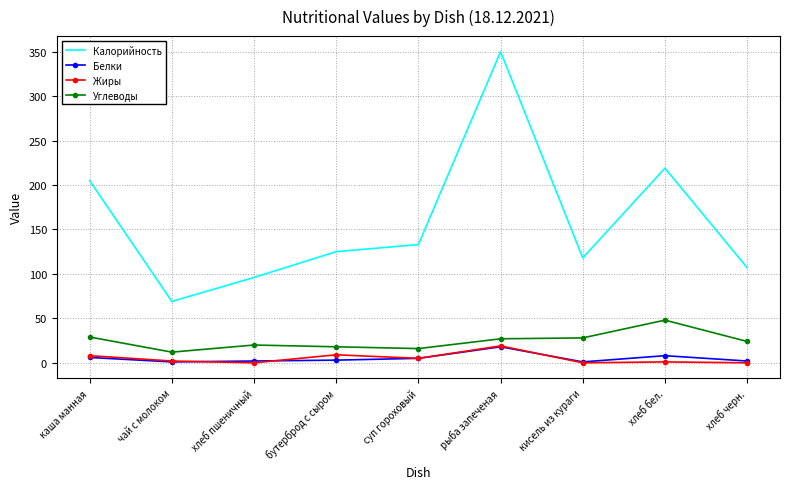

The Калорийность series shows 118 at кисель из кураги. True or false?

True